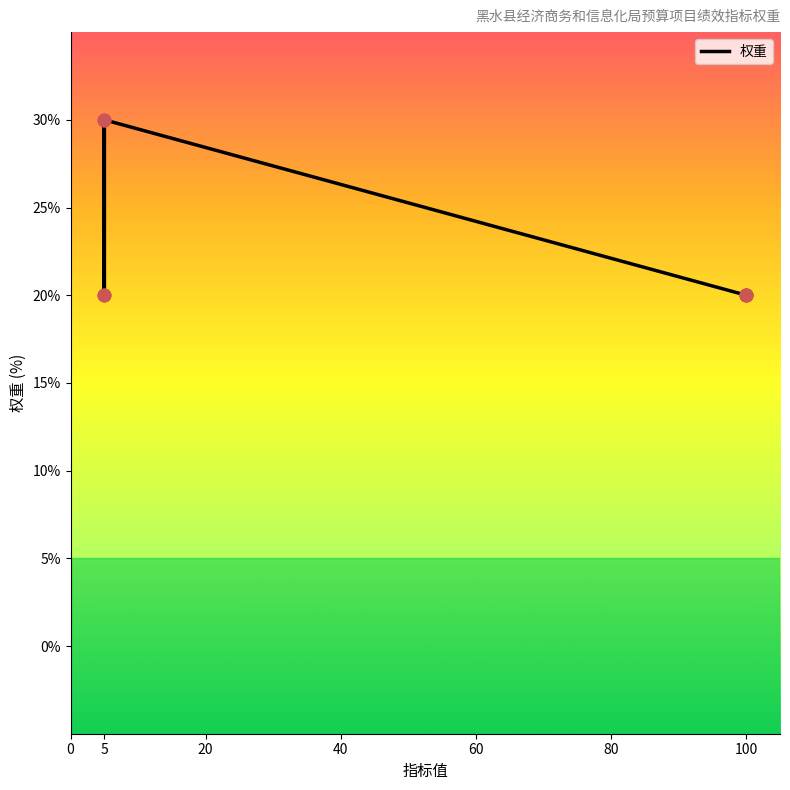

What is the ratio of the value at 80 to the value at 20?

1.0